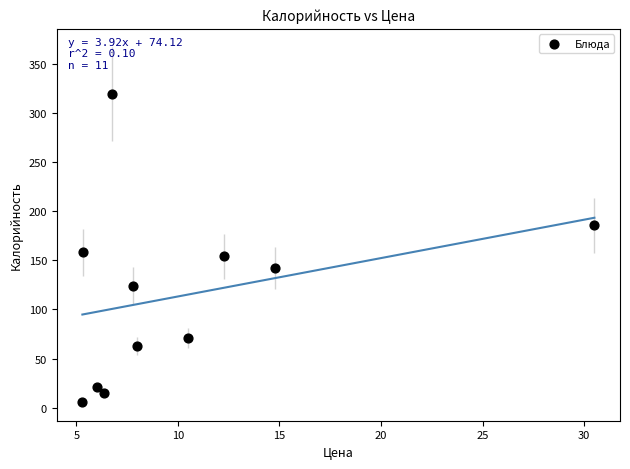

What is the average Y value?

114.5